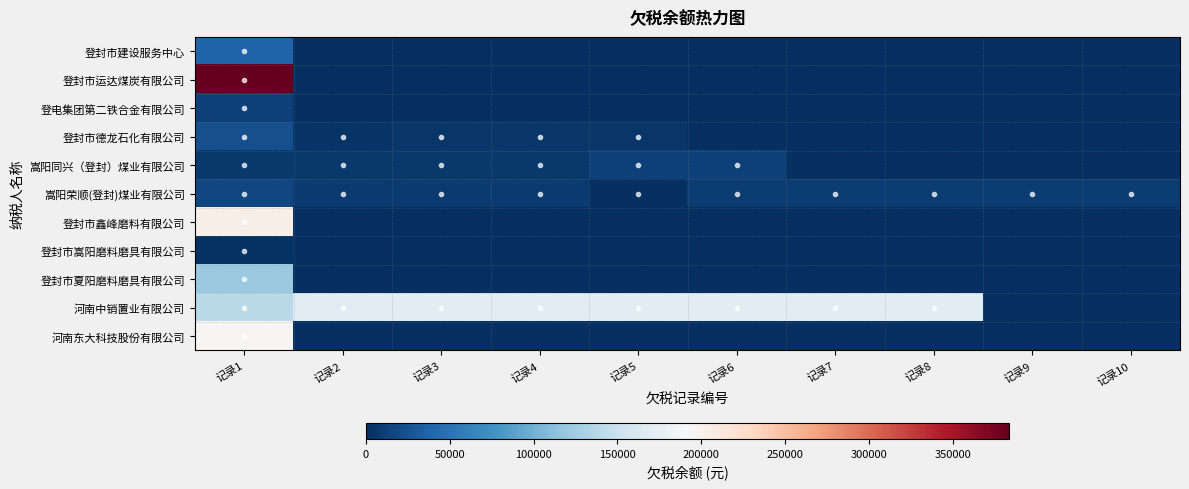

Between 记录10 and 记录2, which is larger?

记录10